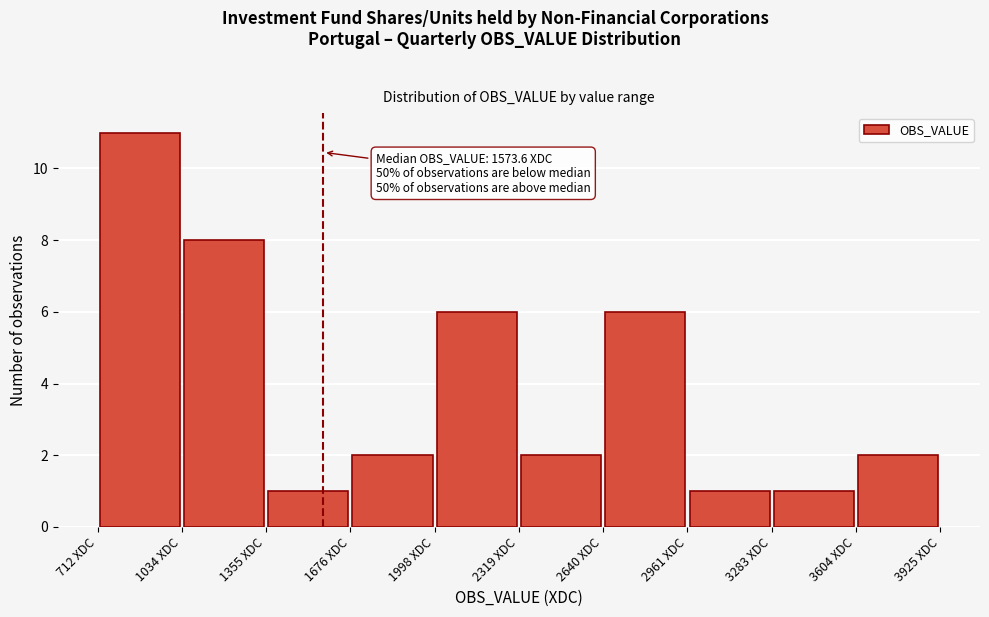

Over which range of the x-axis is the bar tallest?

700 to 1050